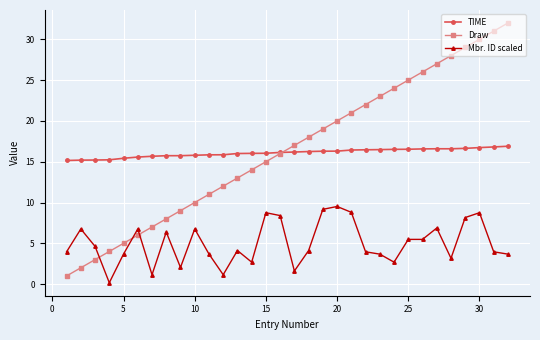

What is the greatest value displayed?

32.0